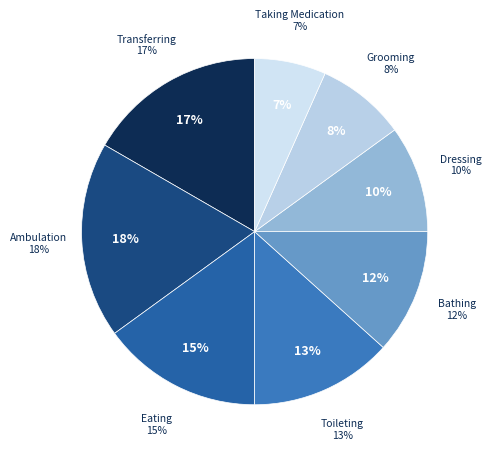

True or false: Toileting/ Check and change accounts for 13% of the total.

True